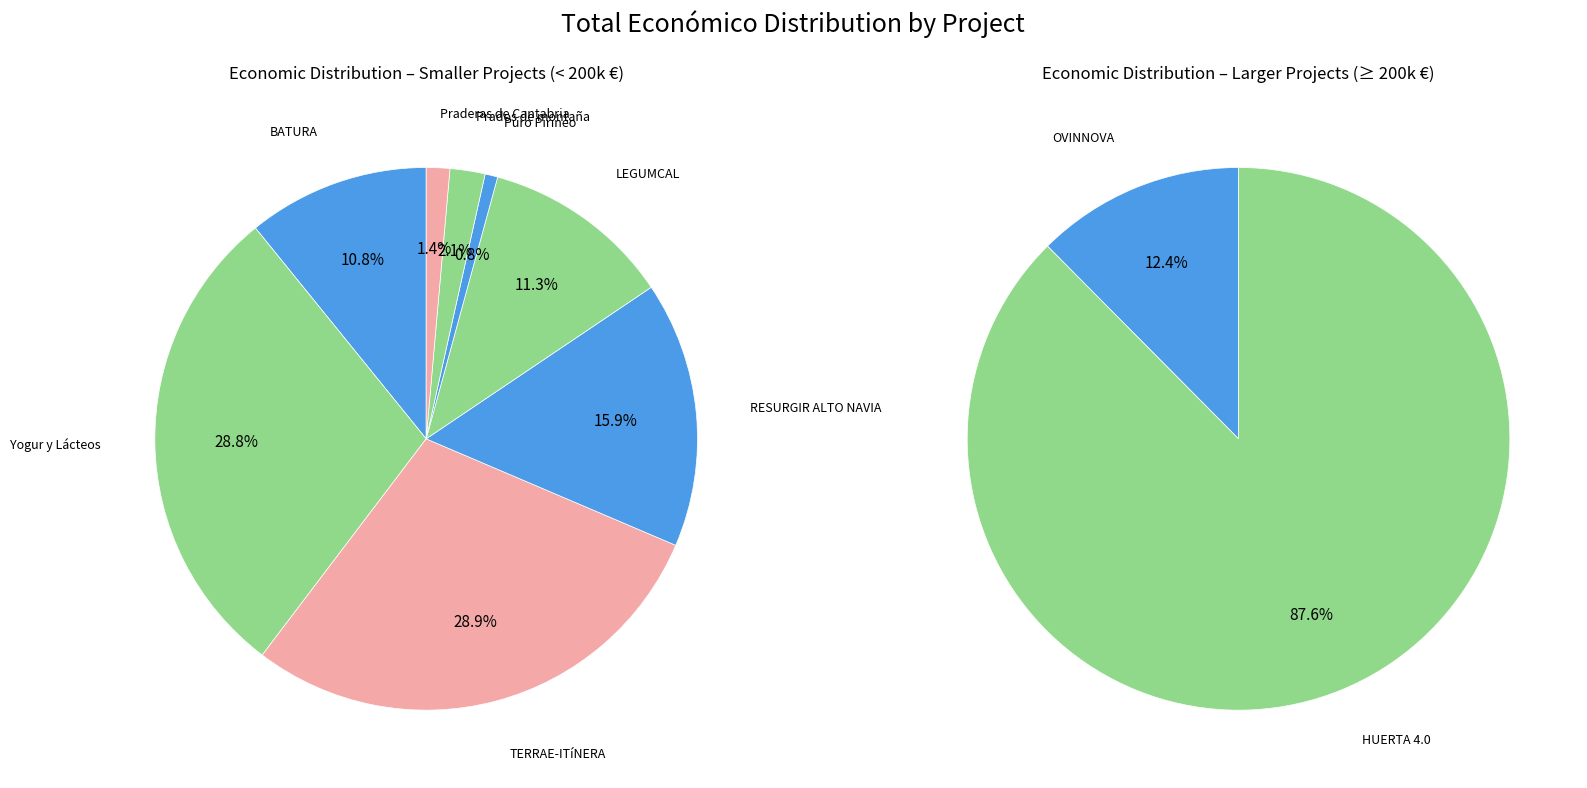

True or false: Puro Pirineo accounts for 1% of the total.

False